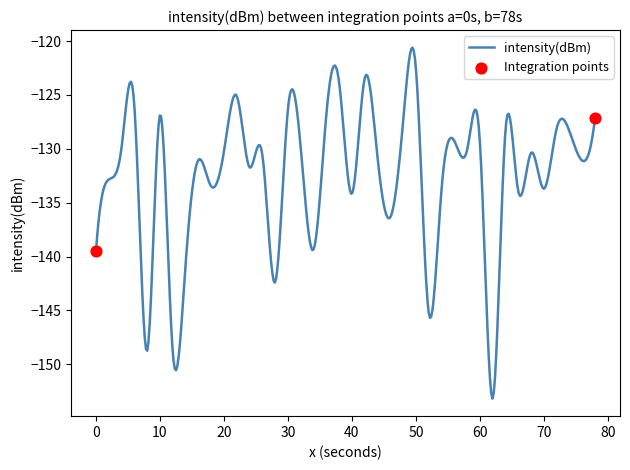

What is the greatest value displayed?

-120.6